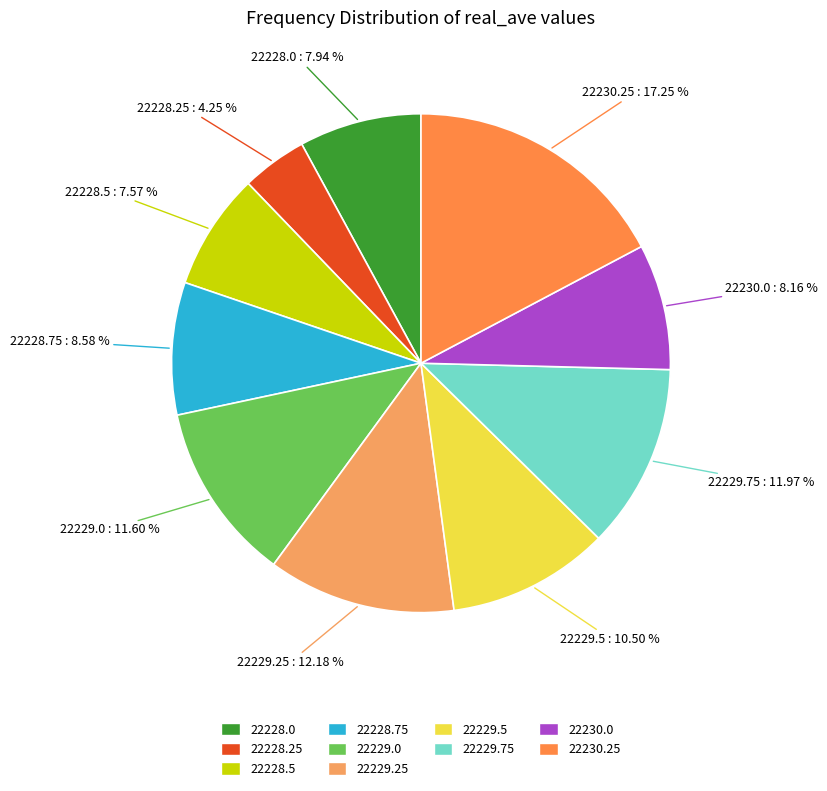

Is 22229.0 the majority of the pie?

No